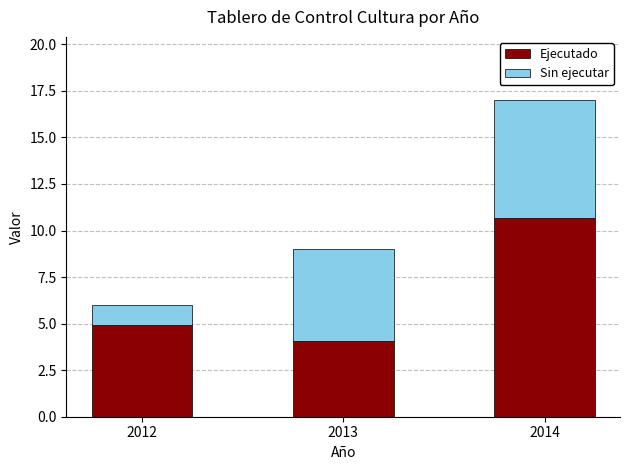

The Ejecutado series shows 6.0 at 2013. True or false?

False